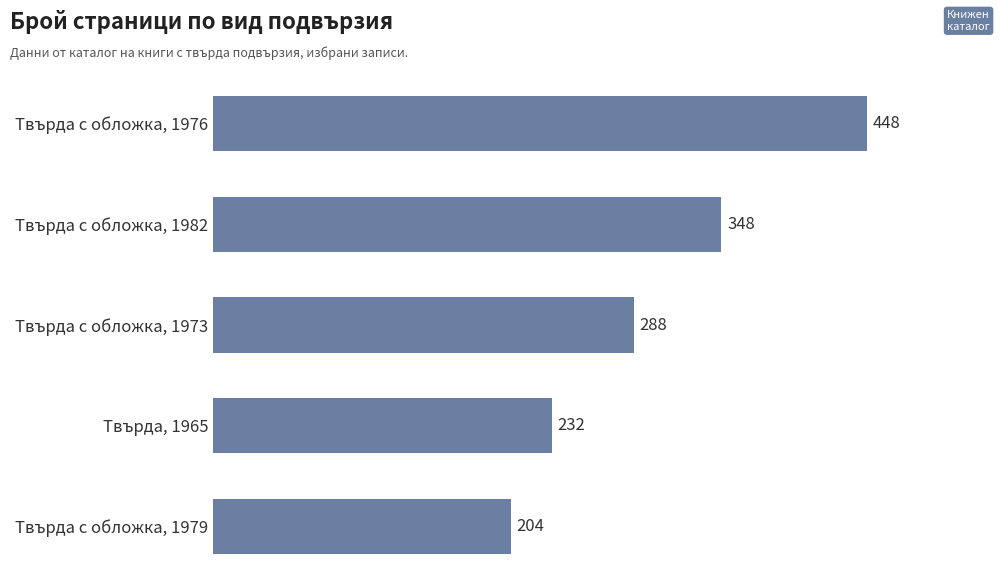

Between Твърда с обложка, 1979 and Твърда с обложка, 1982, which is larger?

Твърда с обложка, 1982